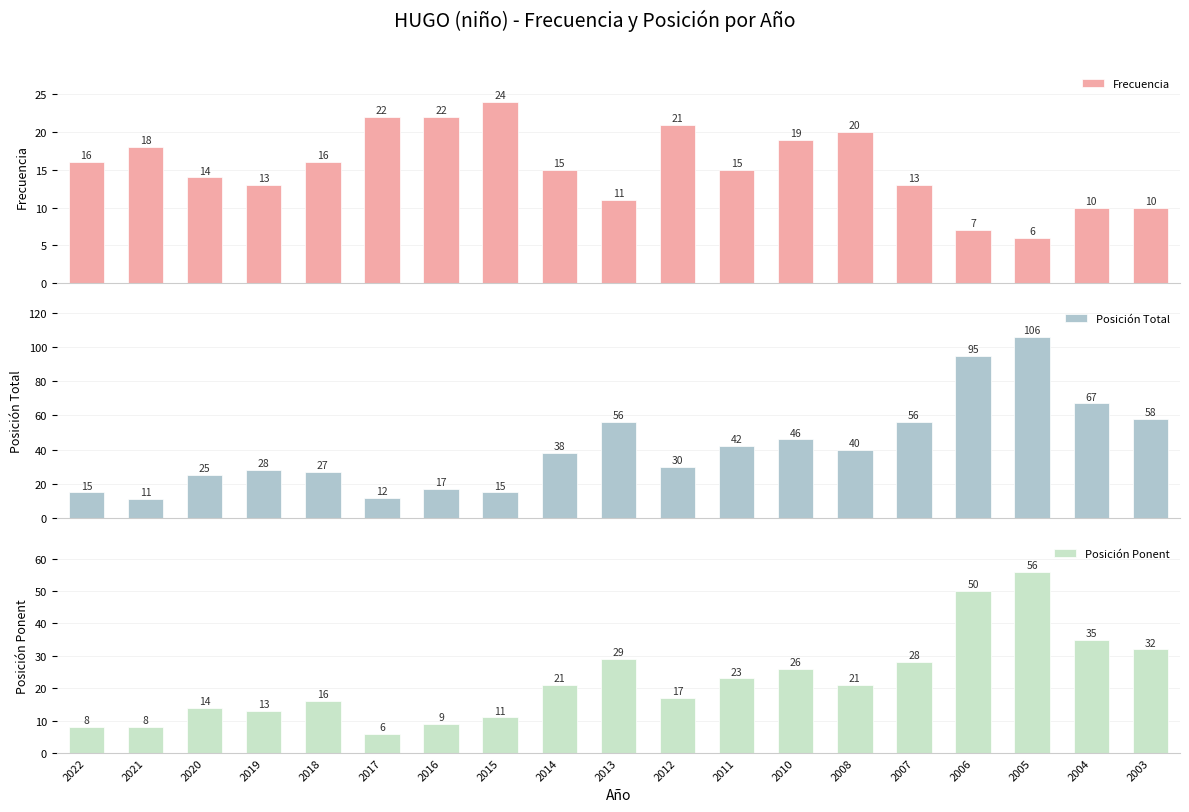

What is the sum of the Posición Ponent values at 2019 and 2005?

69